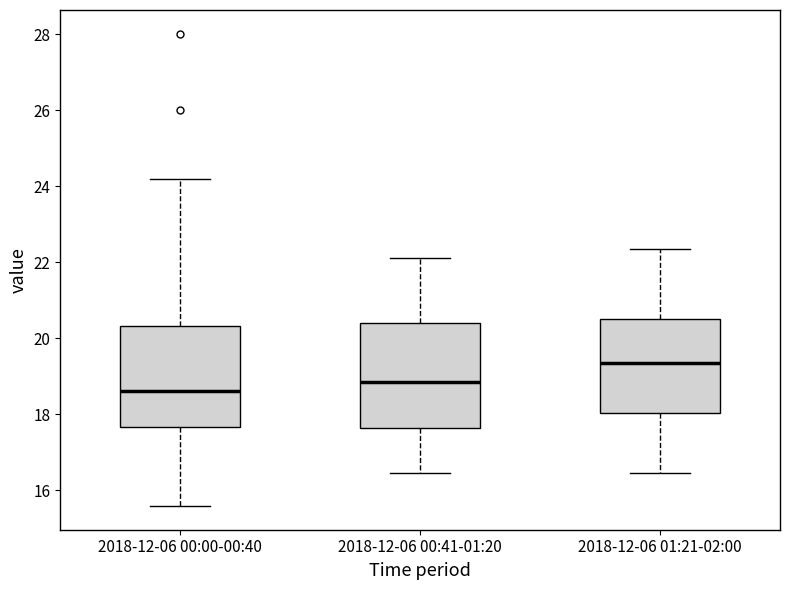

Reading left to right, read every box against the y-axis: the position of its median line, the range the box covers, and the ends of its whiskers. The values are not printed on the chart, so give them approximately, as read against the axis.

2018-12-06 00:00-00:40: median 18.6, box 17.6 to 20.4, whiskers 15.6 to 24.2
2018-12-06 00:41-01:20: median 18.8, box 17.6 to 20.4, whiskers 16.4 to 22.2
2018-12-06 01:21-02:00: median 19.4, box 18.0 to 20.6, whiskers 16.4 to 22.4